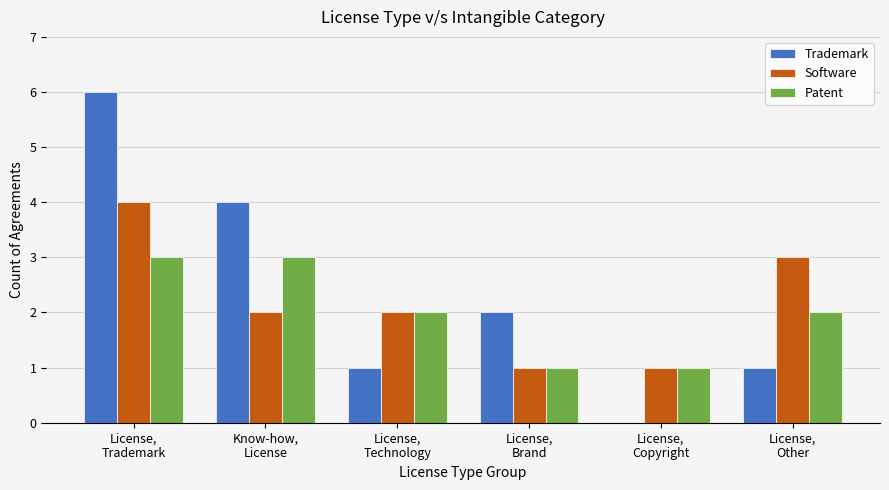

What is the greatest value displayed?

6